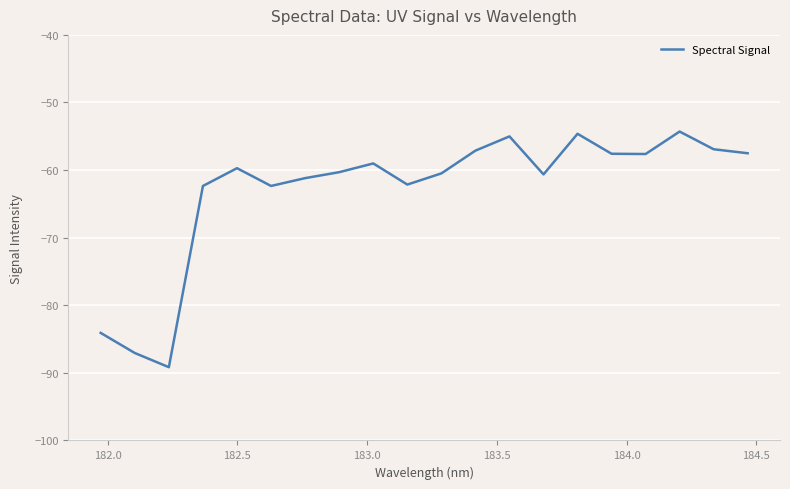

What is the smallest value displayed?

-89.2